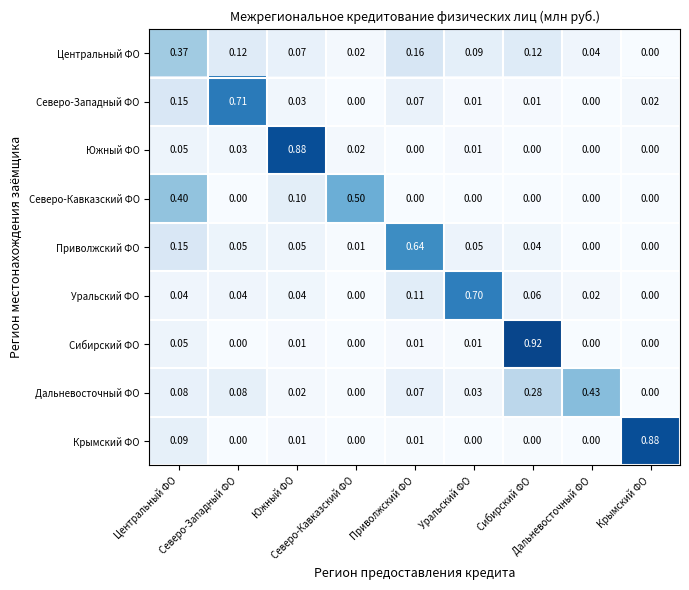

At which category is the sum across all series the highest?

Сибирский ФО